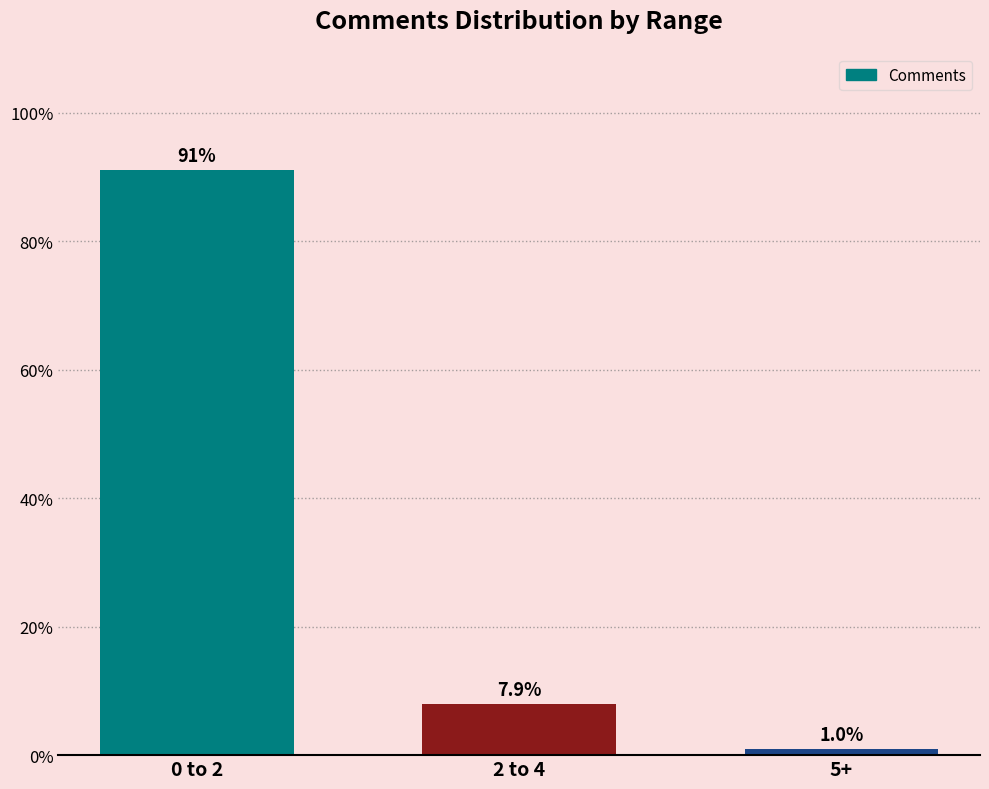

What is the value of the 2nd bar from the left?

7.9